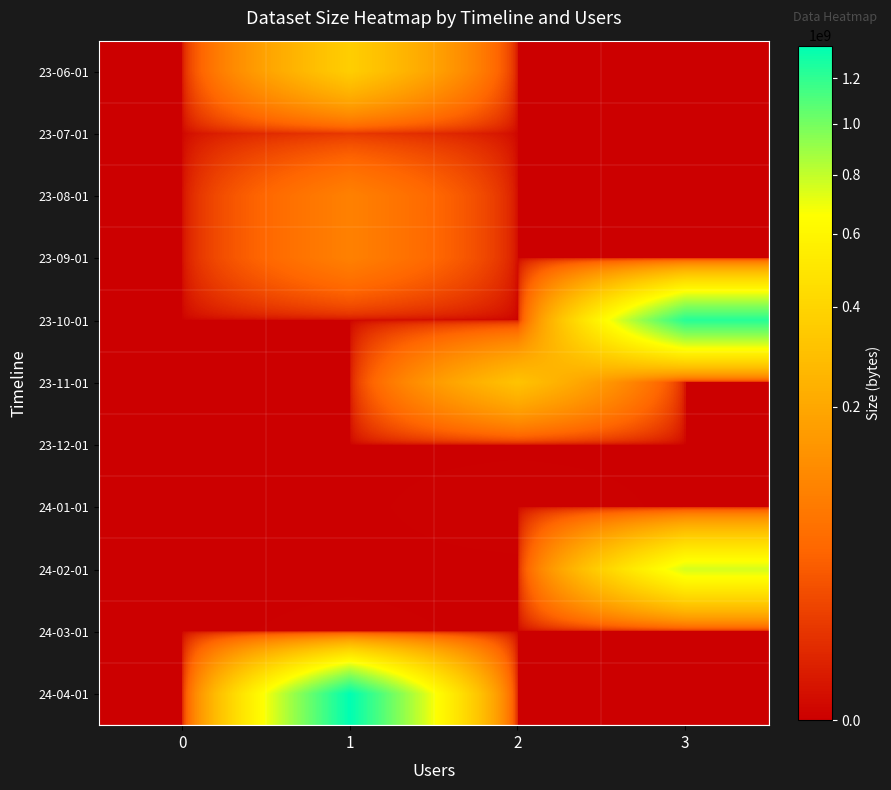

Which category has the highest value across all series?

1